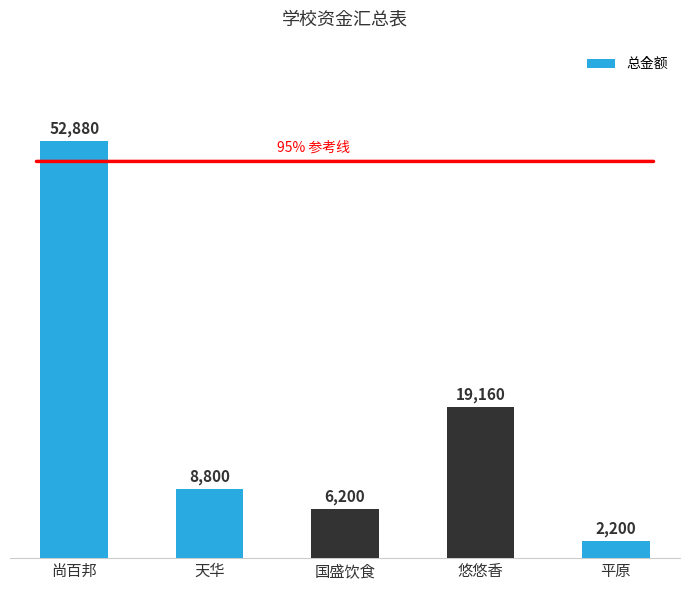

What position from the left is 平原?

5